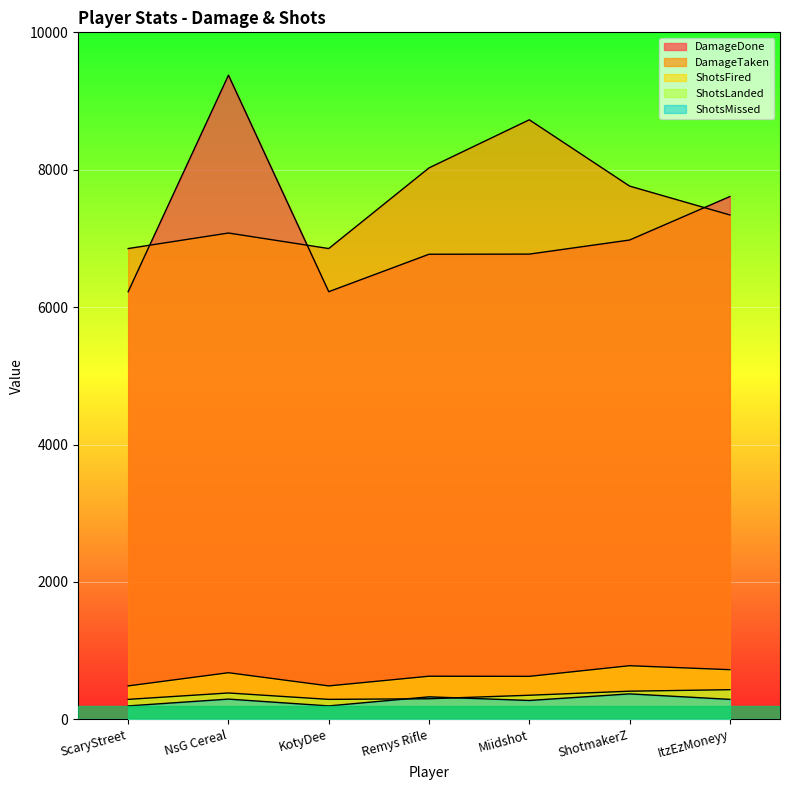

Which series has the largest total across all categories?

DamageTaken